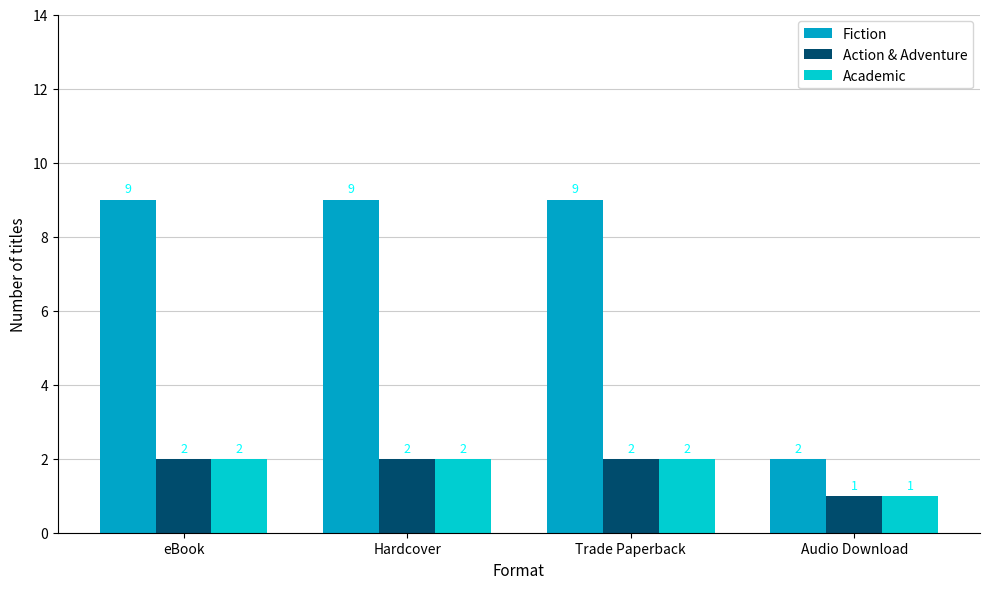

Between eBook and Audio Download, which series saw the biggest shift?

Fiction